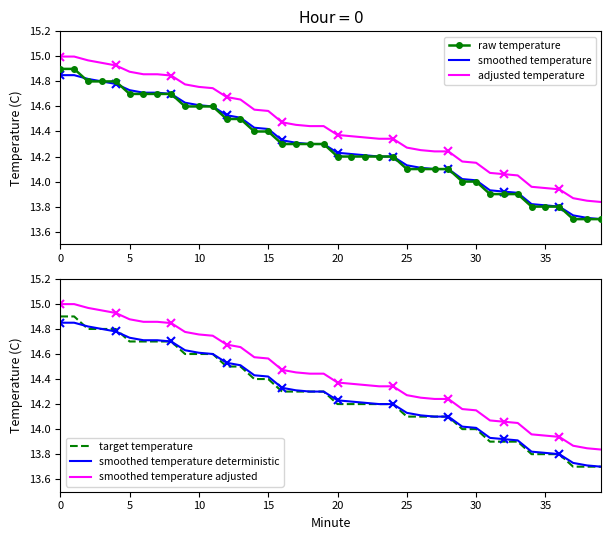

True or false: smoothed temperature and smoothed temperature deterministic intersect in this chart.

False